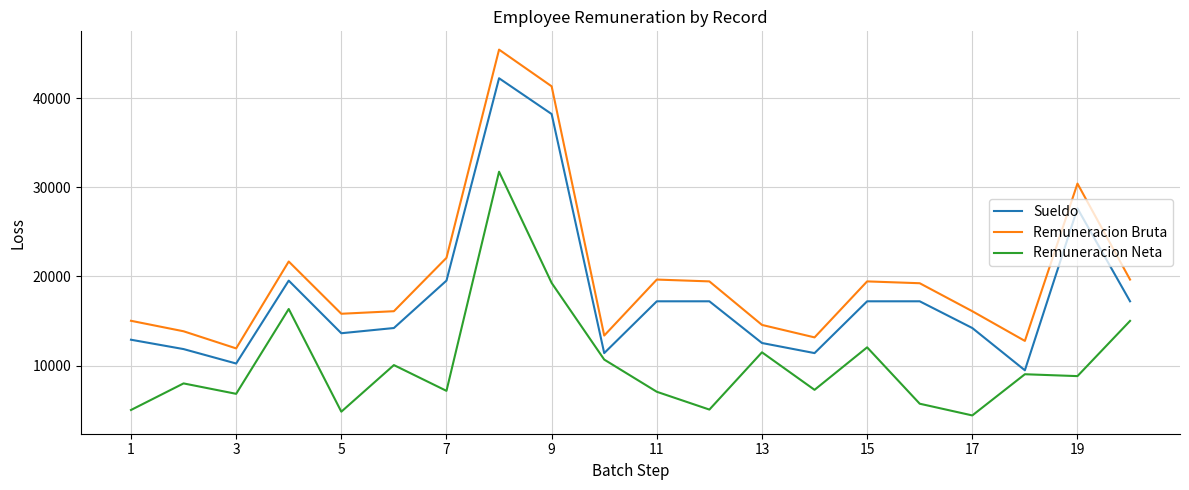

Which series has the largest total across all categories?

Remuneracion Bruta